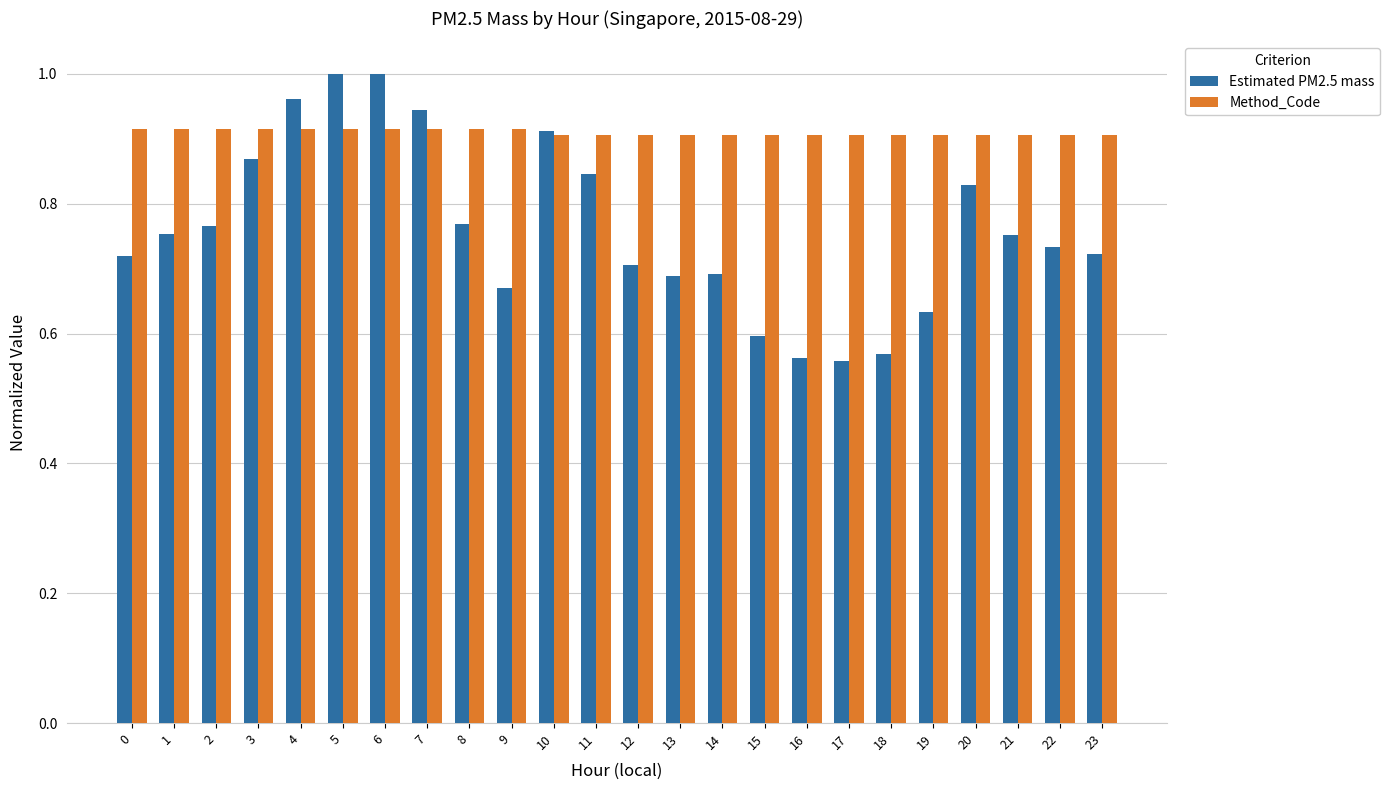

How many groups of bars are there?

24